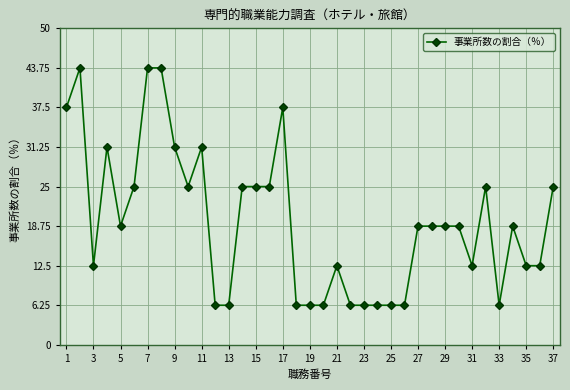

What is the difference between the maximum and minimum values?

37.5